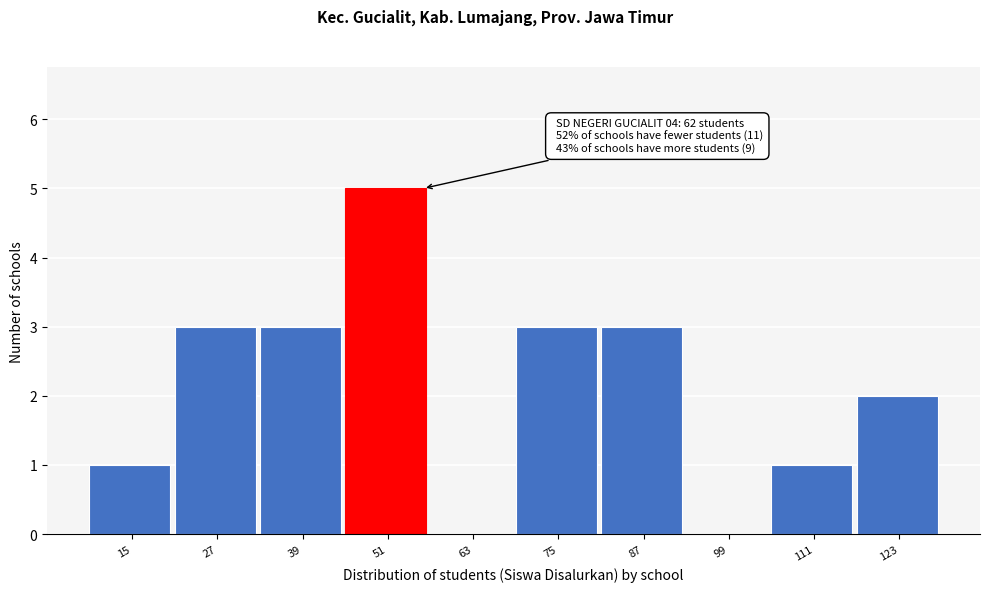

Reading left to right, transcribe all the data shown in this chart.

15=1	27=3	39=3	51=5	63=0	75=3	87=3	99=0	111=1	123=2